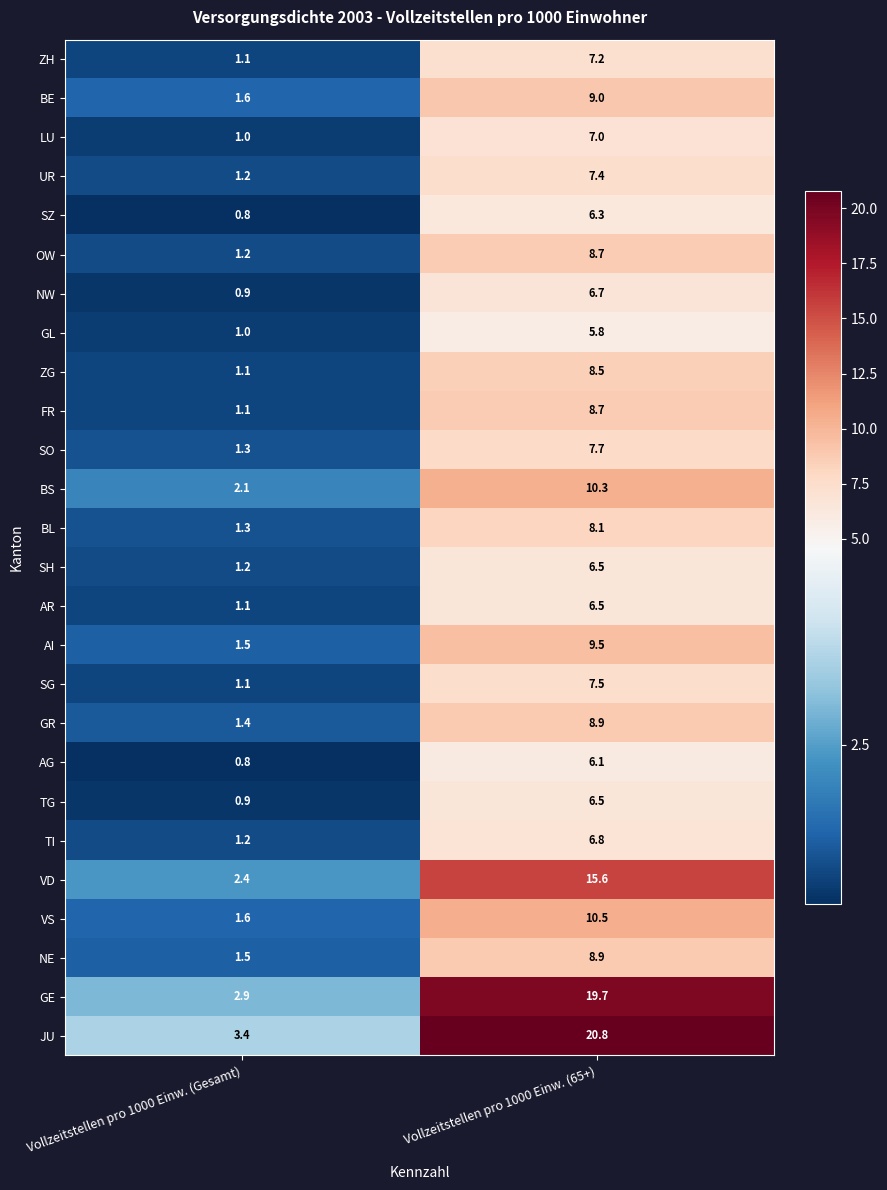

At which category is the sum across all series the highest?

Vollzeitstellen pro 1000 Einw. (65+)